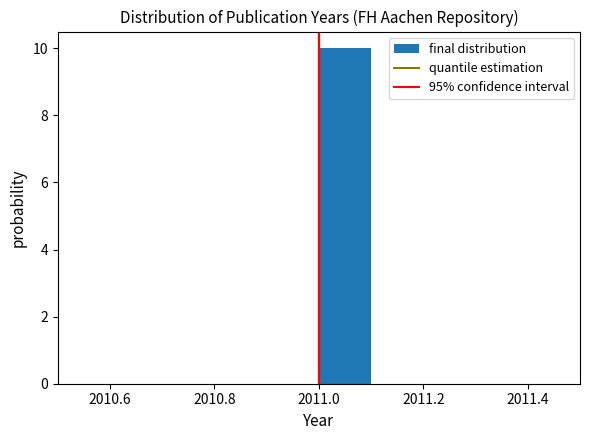

What is the height of the bar covering 2011.0 to 2011.1 on the x-axis? The values are not printed on the chart, so give them approximately, as read against the axis.

10